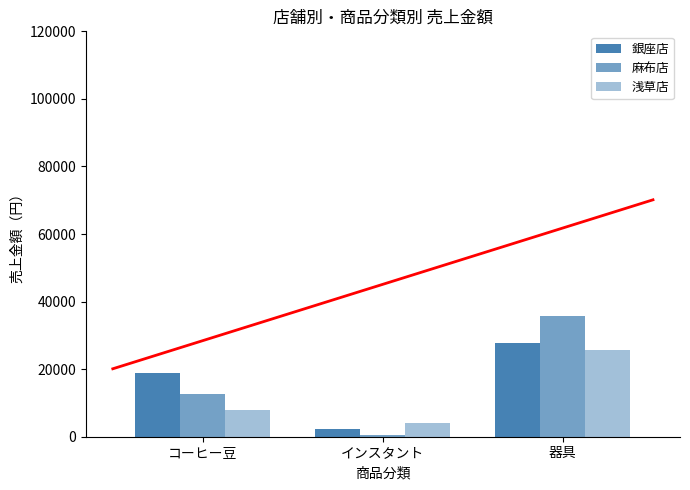

Which has a higher value, インスタント or コーヒー豆?

コーヒー豆